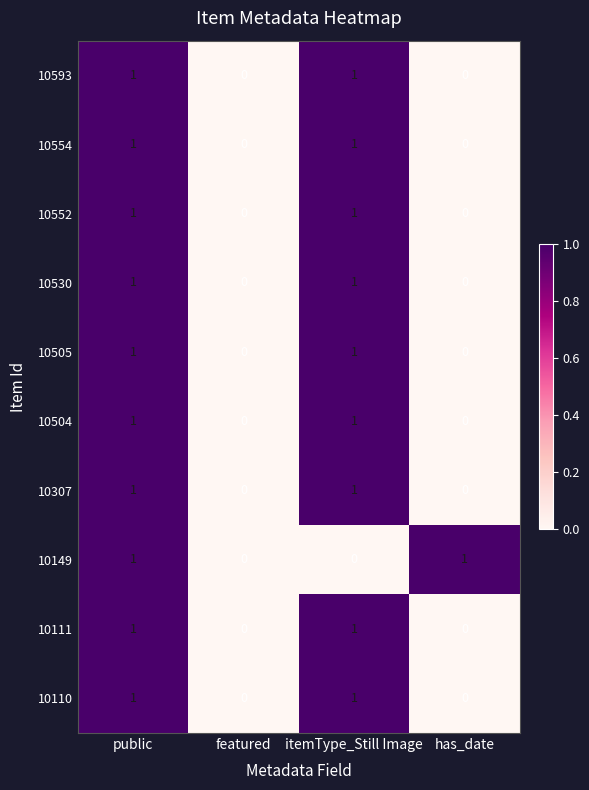

Count the 10504 values in the range 0 to 1.

4